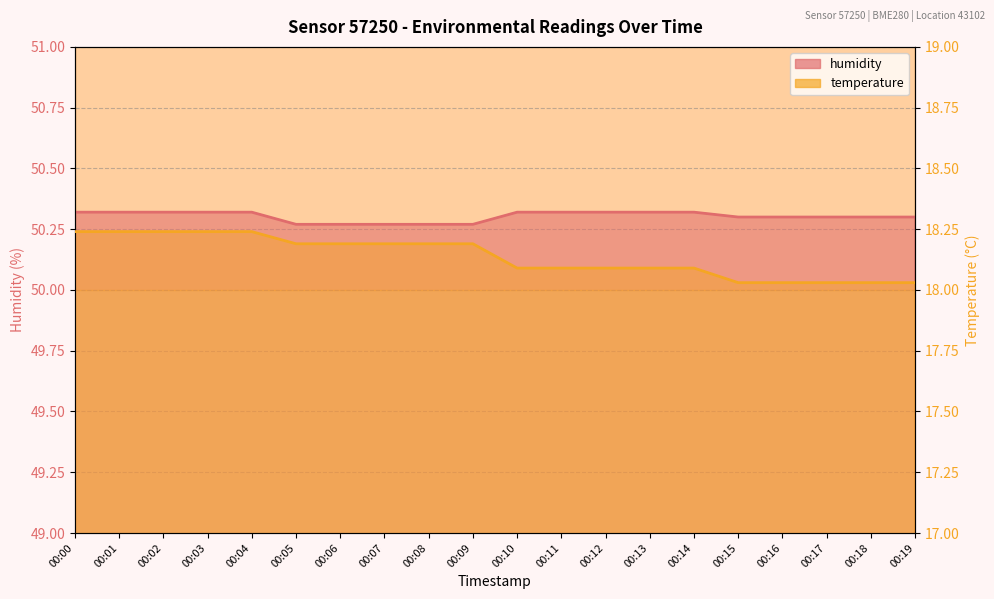

What is the difference between the highest and lowest values at 00:14?

32.2